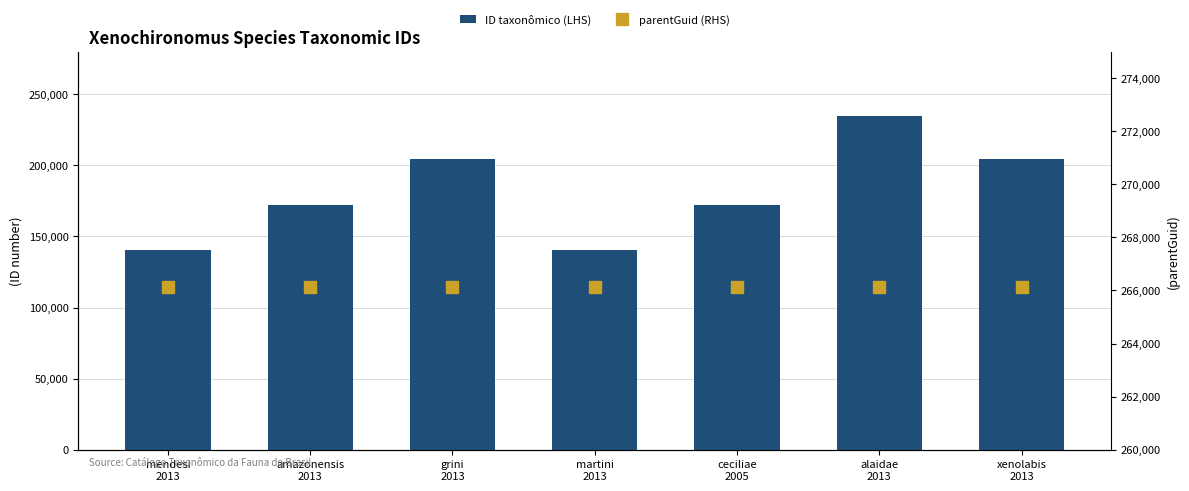

What is the minimum value for parentGuid (RHS)?

266128